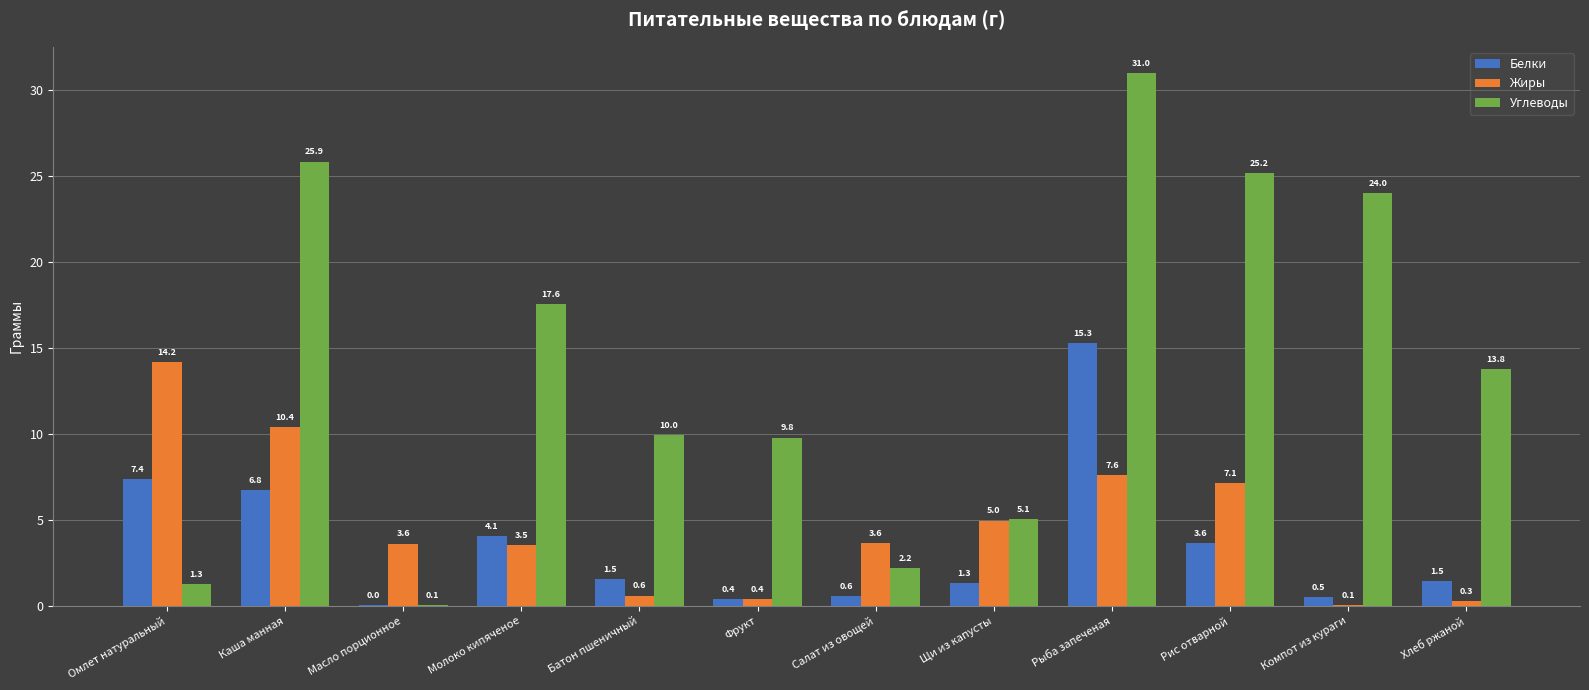

What are all the series names shown in the legend?

Белки, Жиры, Углеводы